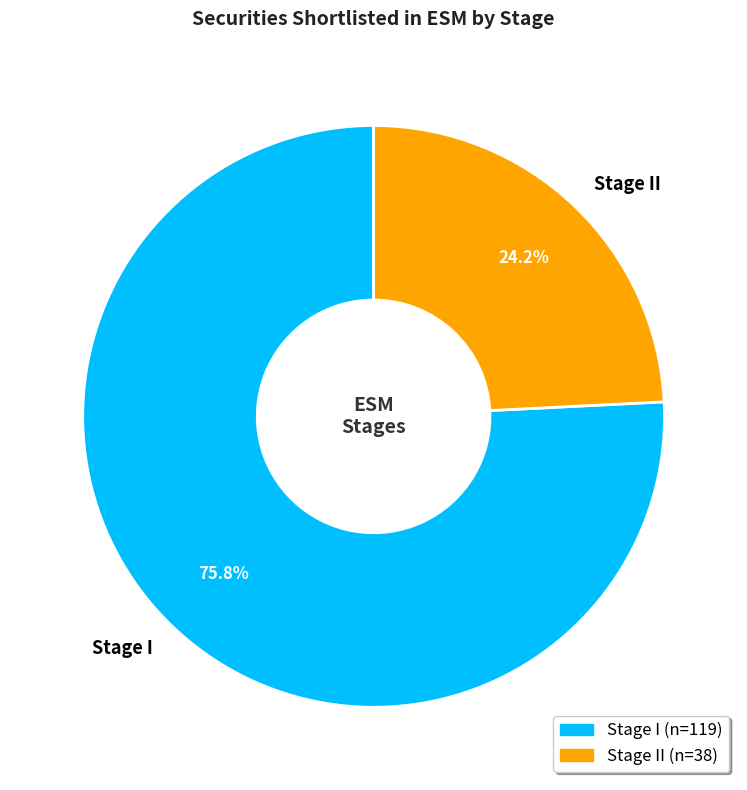

To the nearest percent, what percentage of the pie is Stage I?

76%